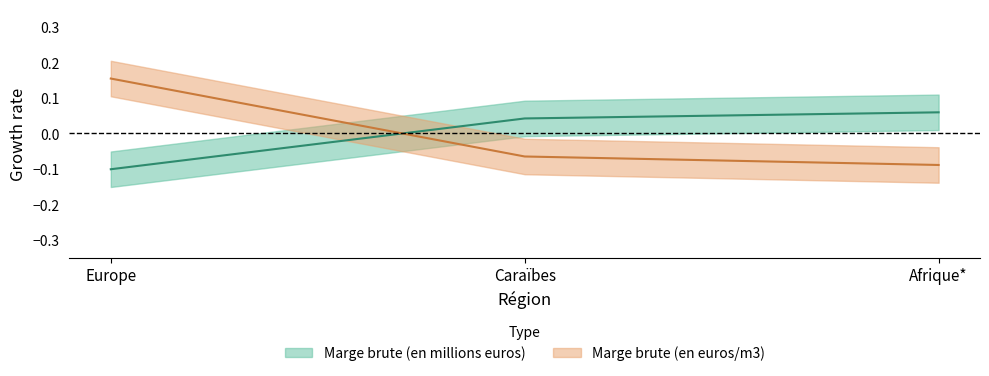

List the series in order of their overall mean, highest first.

Marge brute (en millions euros), Marge brute (en euros/m3)